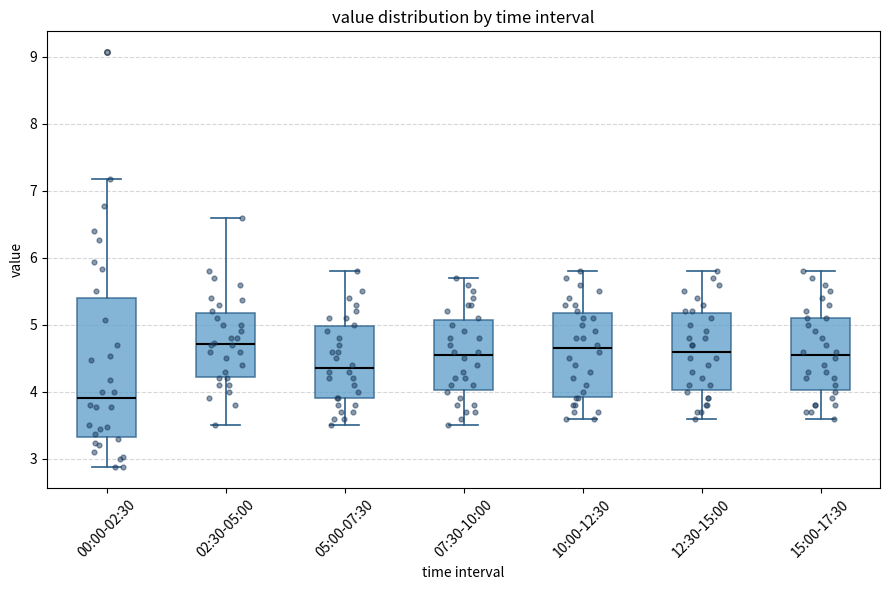

Reading left to right, read every box against the y-axis: the position of its median line, the range the box covers, and the ends of its whiskers. The values are not printed on the chart, so give them approximately, as read against the axis.

00:00-02:30: median 3.9, box 3.3 to 5.4, whiskers 2.9 to 7.2
02:30-05:00: median 4.7, box 4.2 to 5.2, whiskers 3.5 to 6.6
05:00-07:30: median 4.4, box 3.9 to 5.0, whiskers 3.5 to 5.8
07:30-10:00: median 4.6, box 4.0 to 5.1, whiskers 3.5 to 5.7
10:00-12:30: median 4.7, box 3.9 to 5.2, whiskers 3.6 to 5.8
12:30-15:00: median 4.6, box 4.0 to 5.2, whiskers 3.6 to 5.8
15:00-17:30: median 4.6, box 4.0 to 5.1, whiskers 3.6 to 5.8